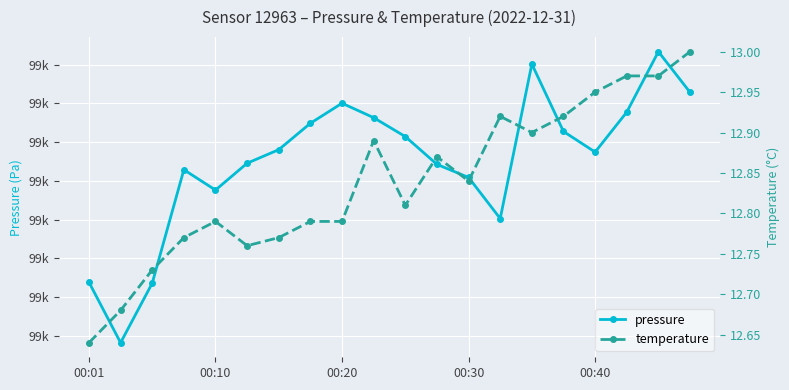

At which label does pressure first exceed 99319?

6